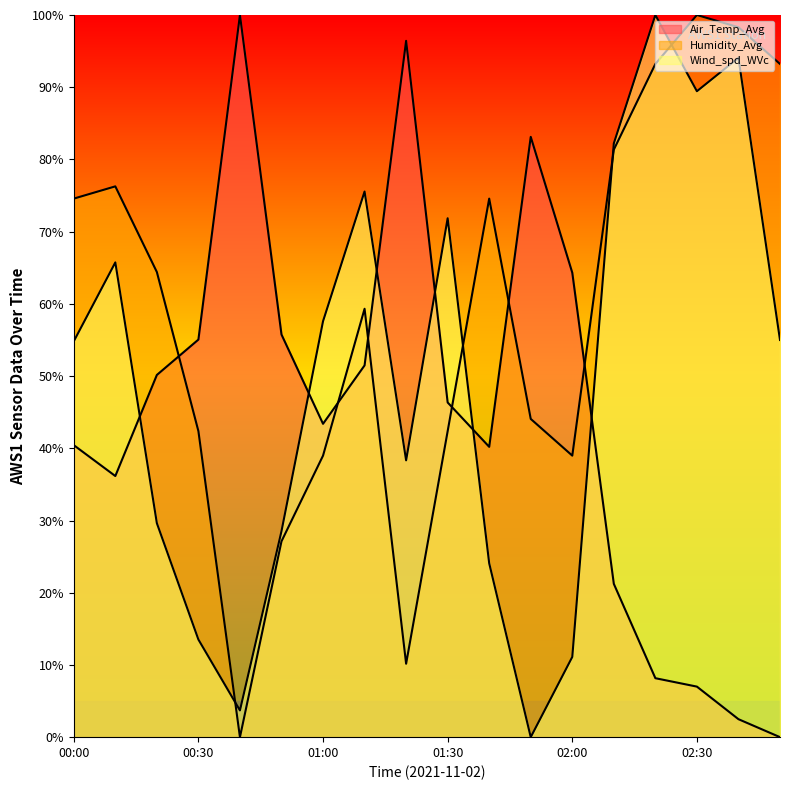

What is the difference between the Air_Temp_Avg values at 01:10 and 01:40?

11.3